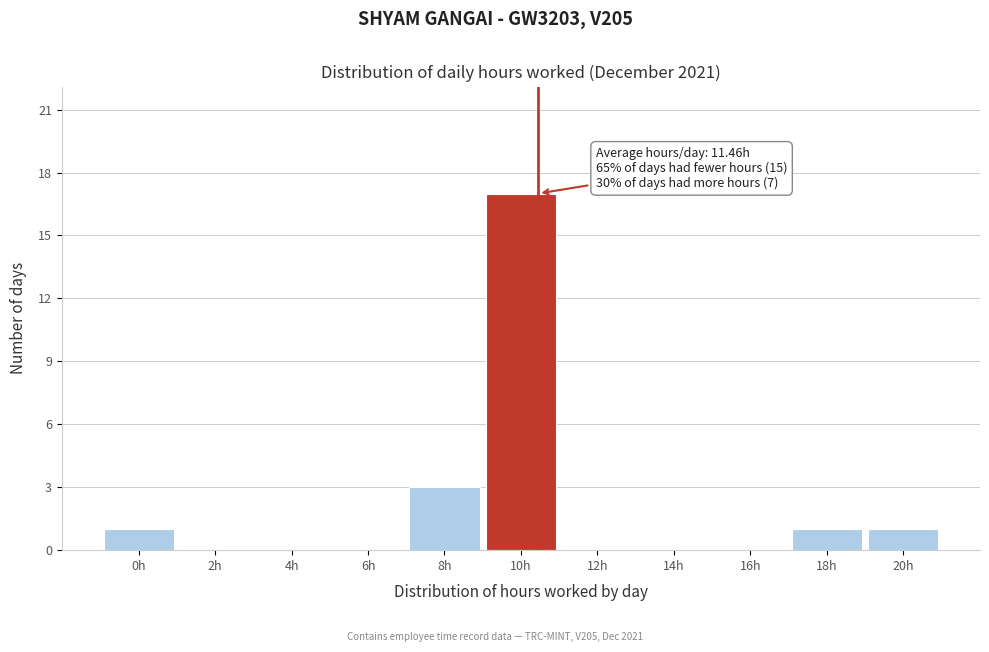

Reading left to right, what are all the values shown in this chart?

0h=1	2h=0	4h=0	6h=0	8h=3	10h=17	12h=0	14h=0	16h=0	18h=1	20h=1